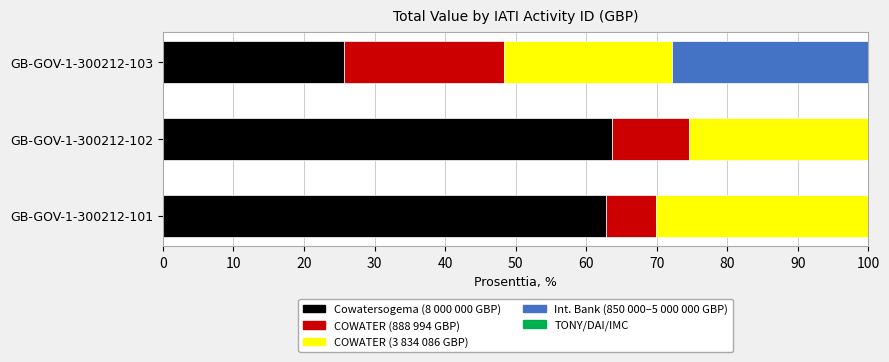

What is the sum of all Cowatersogema (8 000 000 GBP) values?

152.3